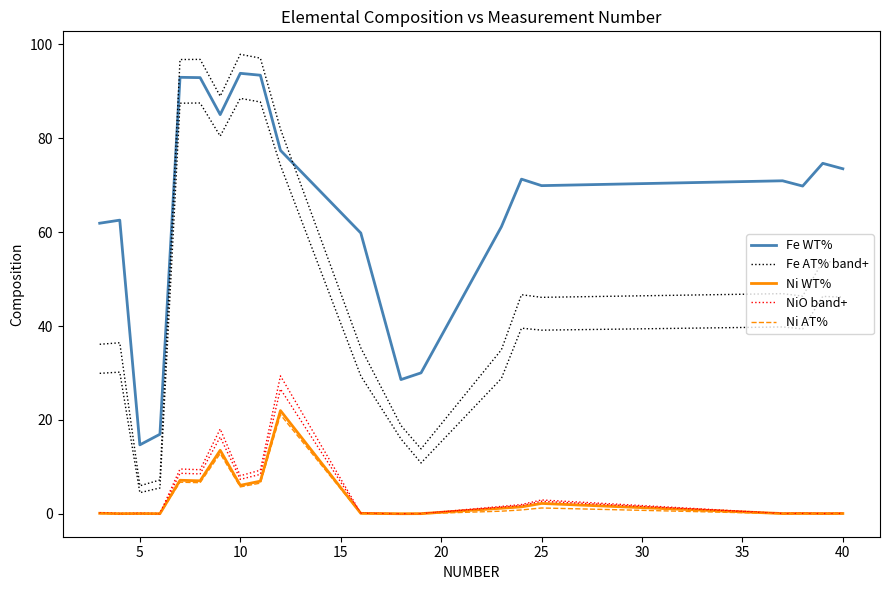

What is the difference between the maximum and minimum values in the NiO band+ series?

29.4